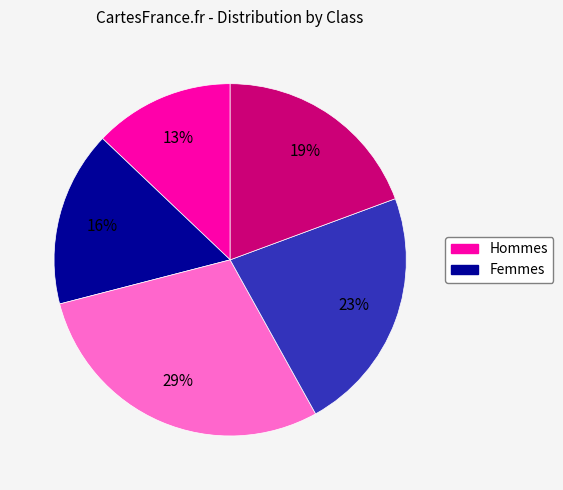

To the nearest percent, what is the average slice percentage?

20%